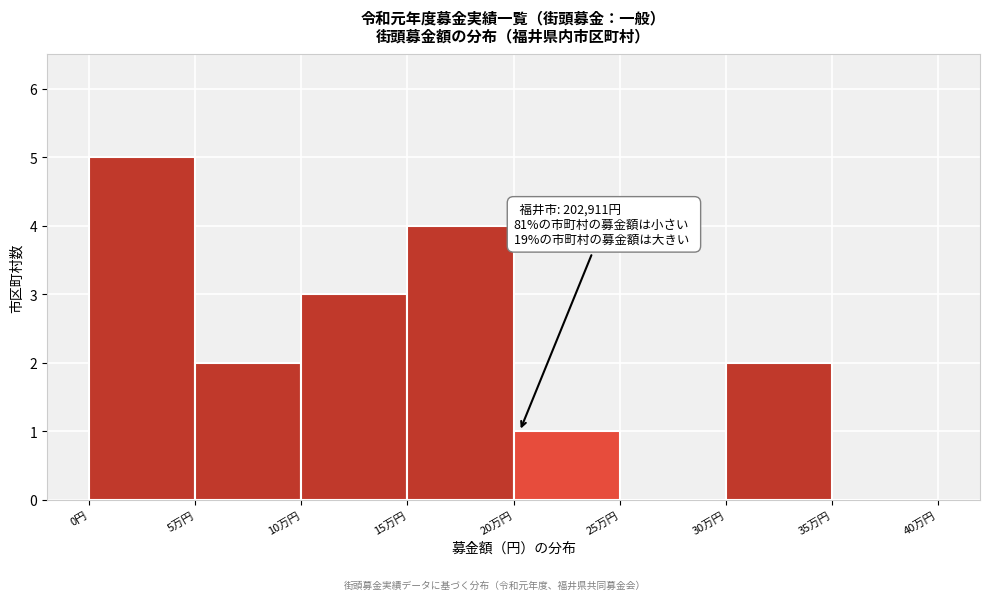

Reading left to right, extract all data points from this chart.

0円=5	5万円=2	10万円=3	15万円=4	20万円=1	25万円=0	30万円=2	35万円=0